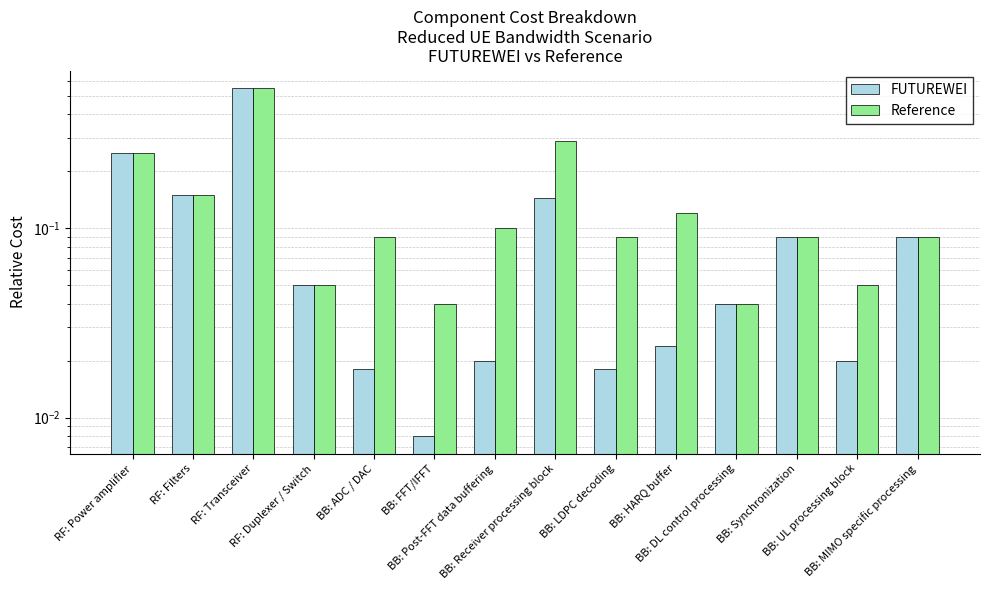

Reading right to left, list all the values displayed in this chart.

FUTUREWEI: BB: MIMO specific processing=0.1	BB: UL processing block=0.0	BB: Synchronization=0.1	BB: DL control processing=0.0	BB: HARQ buffer=0.0	BB: LDPC decoding=0.0	BB: Receiver processing block=0.1	BB: Post-FFT data buffering=0.0	BB: FFT/IFFT=0.0	BB: ADC / DAC=0.0	RF: Duplexer / Switch=0.1	RF: Transceiver=0.6	RF: Filters=0.1	RF: Power amplifier=0.2
Reference: BB: MIMO specific processing=0.1	BB: UL processing block=0.1	BB: Synchronization=0.1	BB: DL control processing=0.0	BB: HARQ buffer=0.1	BB: LDPC decoding=0.1	BB: Receiver processing block=0.3	BB: Post-FFT data buffering=0.1	BB: FFT/IFFT=0.0	BB: ADC / DAC=0.1	RF: Duplexer / Switch=0.1	RF: Transceiver=0.6	RF: Filters=0.1	RF: Power amplifier=0.2